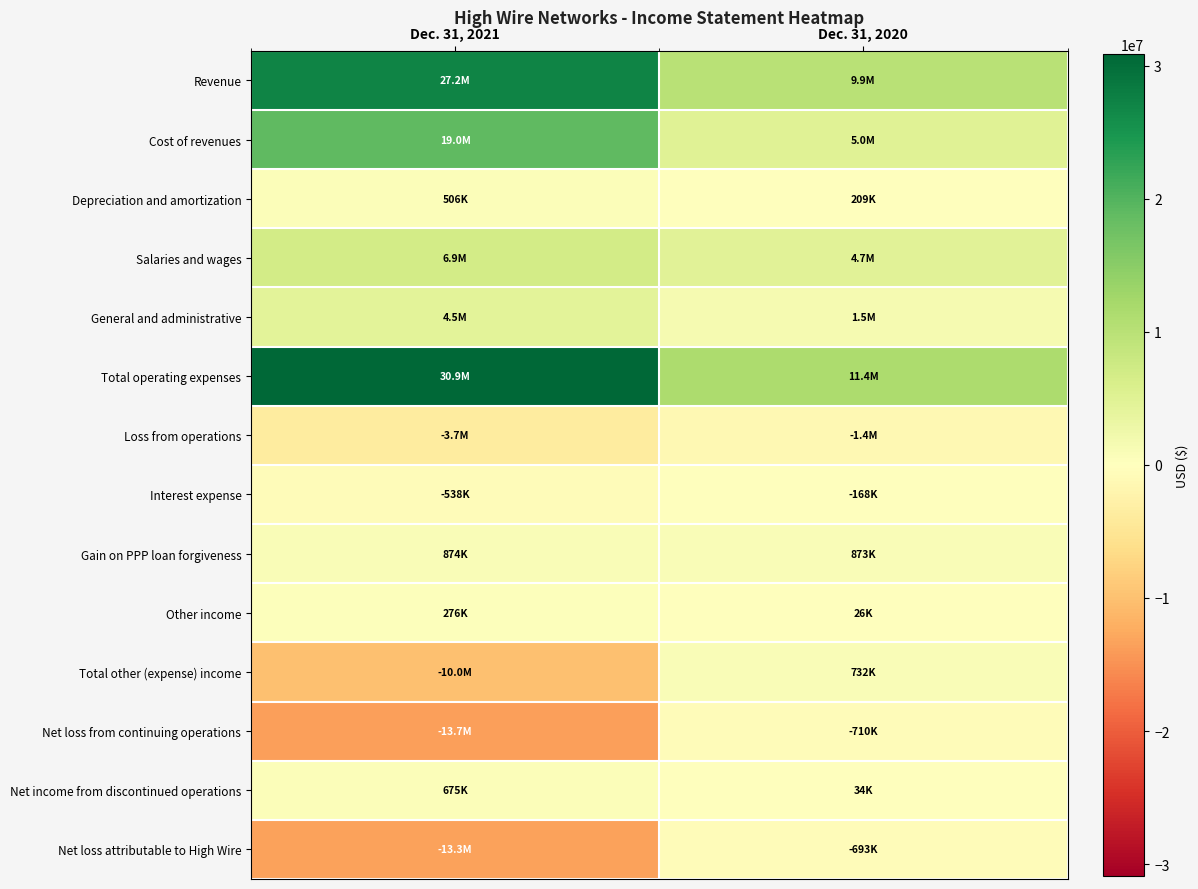

Between Dec. 31, 2021 and Dec. 31, 2020, which is larger?

Dec. 31, 2021